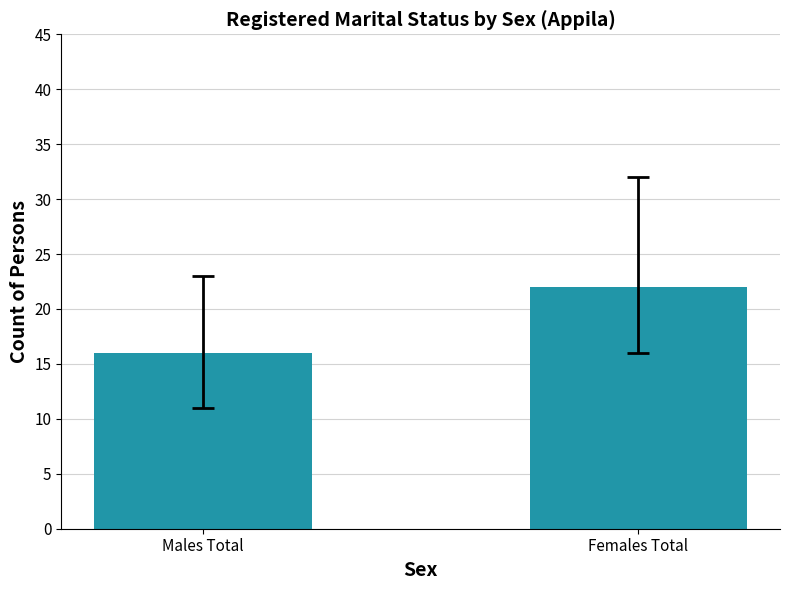

Reading right to left, extract all data points from this chart.

22	16